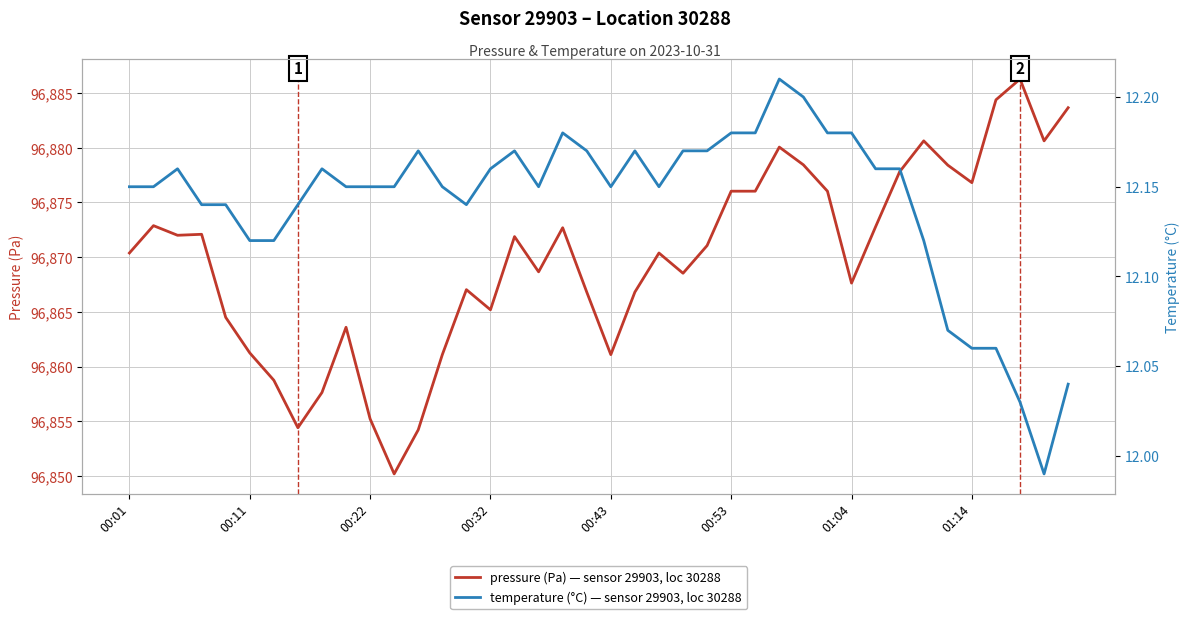

True or false: pressure (Pa) and temperature (°C) intersect in this chart.

False